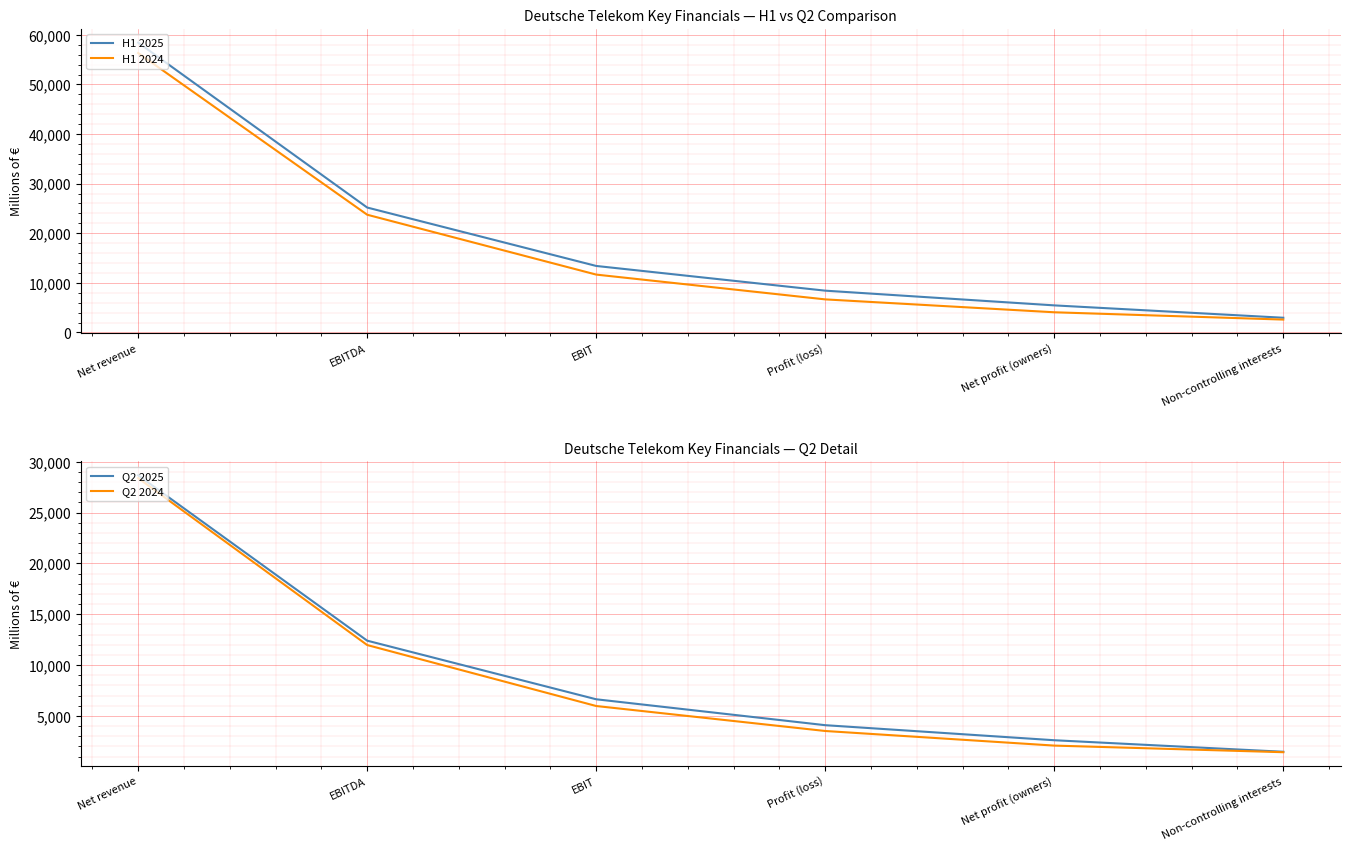

Between Non-controlling interests and EBIT, which is larger?

EBIT